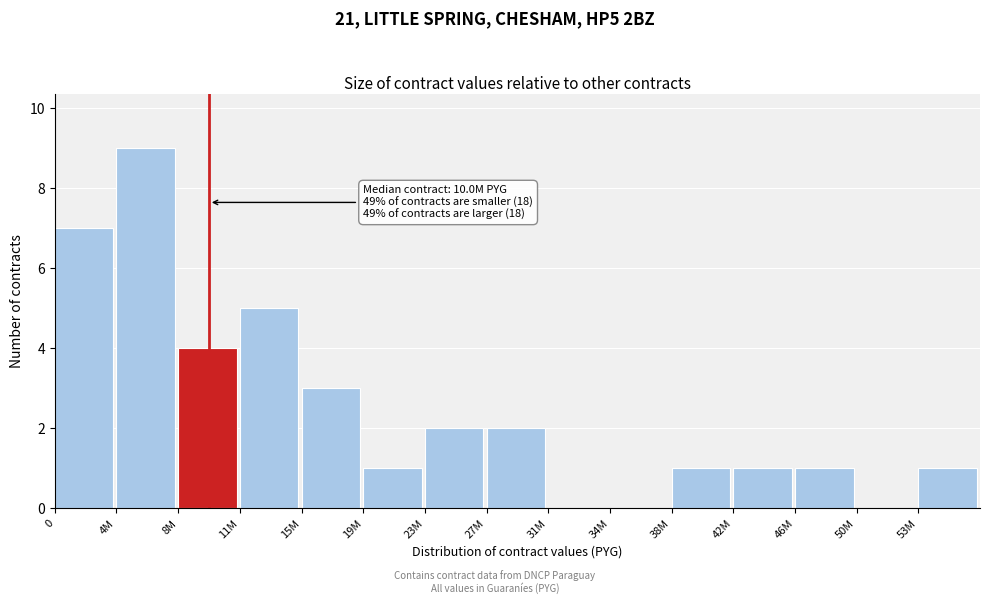

Reading left to right, list all the values displayed in this chart.

0=7	4M=9	8M=4	11M=5	15M=3	19M=1	23M=2	27M=2	31M=0	34M=0	38M=1	42M=1	46M=1	50M=0	53M=1